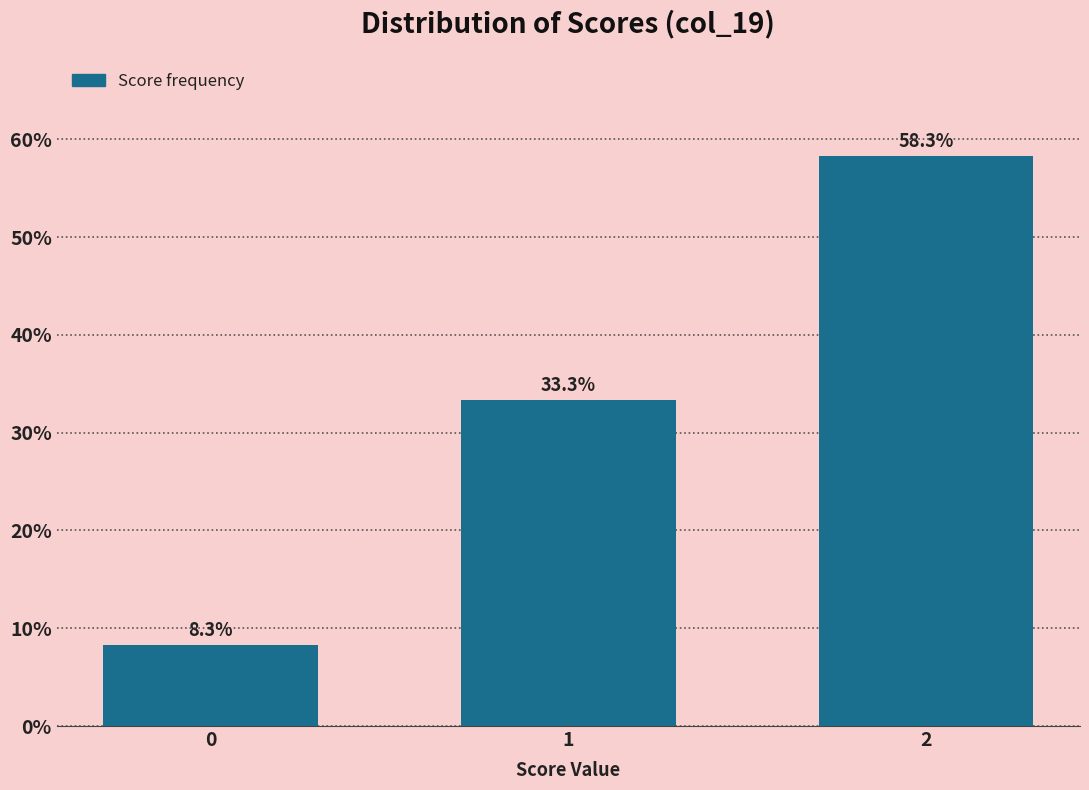

Reading right to left, extract all data points from this chart.

58.3	33.3	8.3